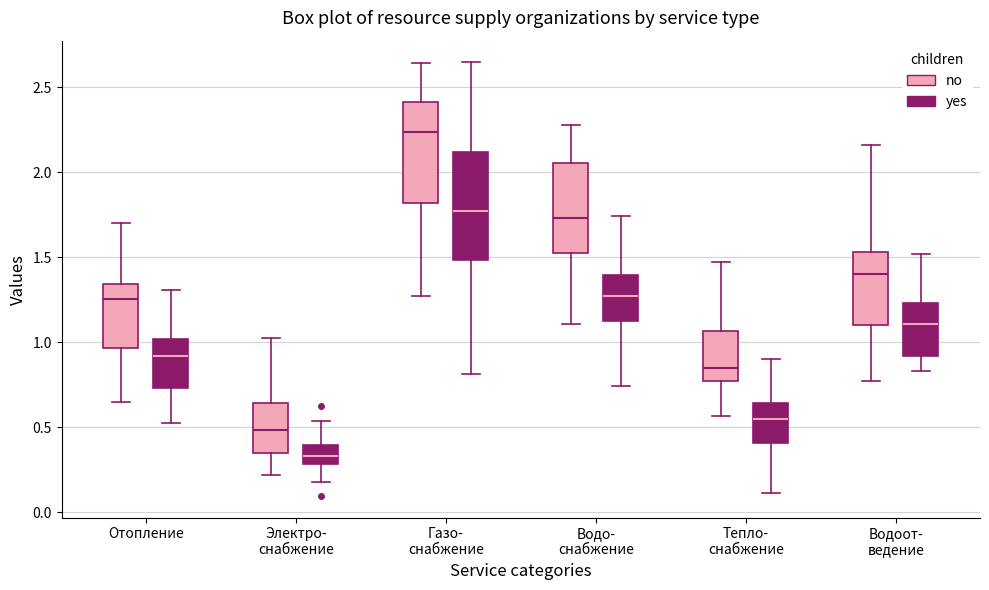

Where does the upper whisker of the box for Газо- снабжение (yes) end on the y-axis? The values are not printed on the chart, so give them approximately, as read against the axis.

2.65